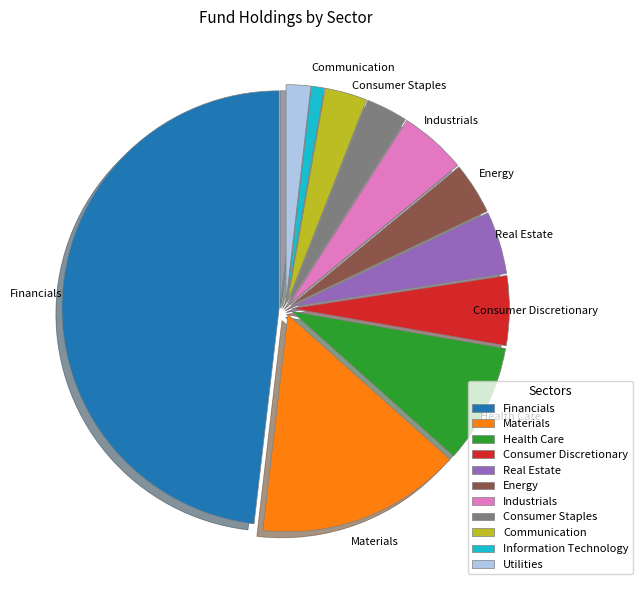

Is the sum of Consumer Staples and Consumer Discretionary greater than half?

No